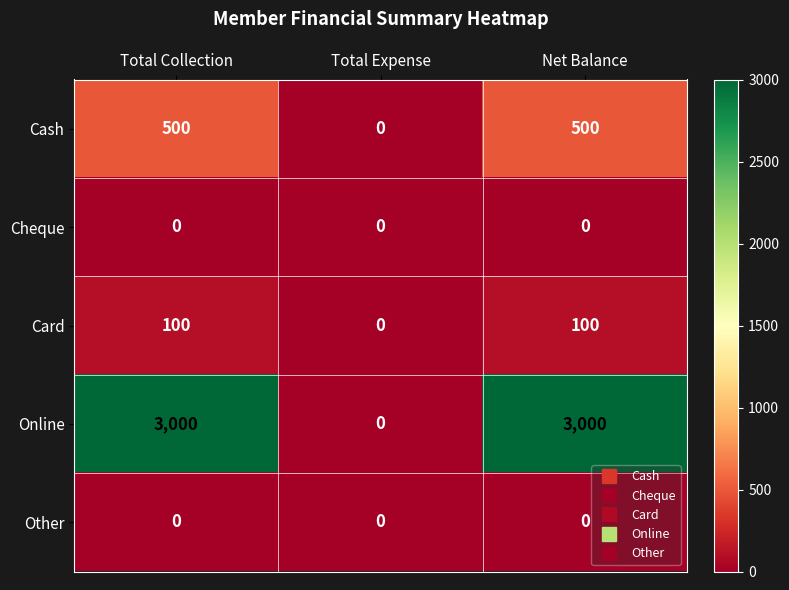

Which series has the largest total across all categories?

Online